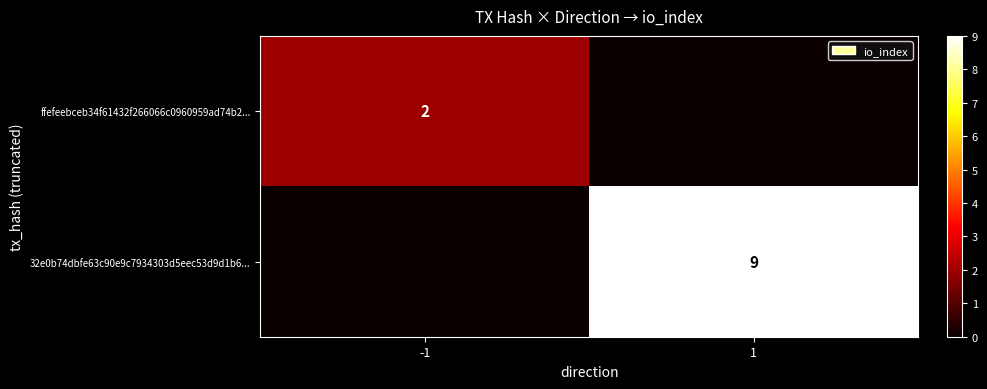

The value of ffefeebceb34f61432f266066c0960959ad74b2... at -1 is 3. True or false?

False